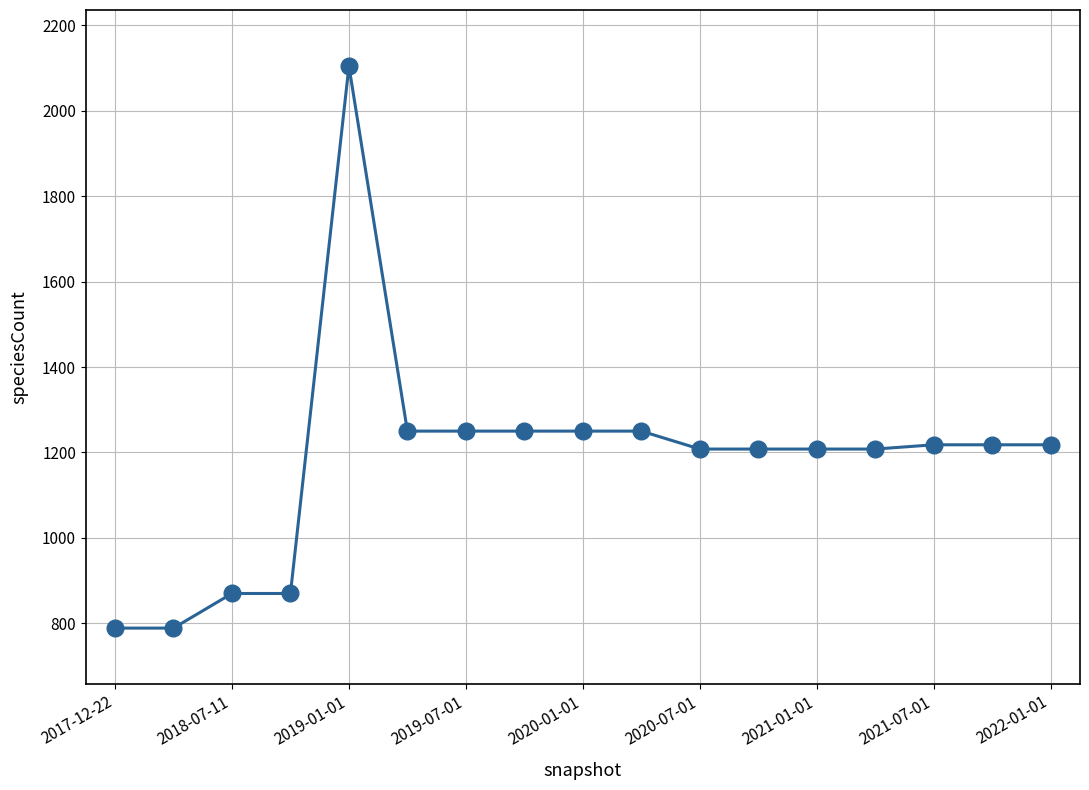

How many data points are less than 1218?

8